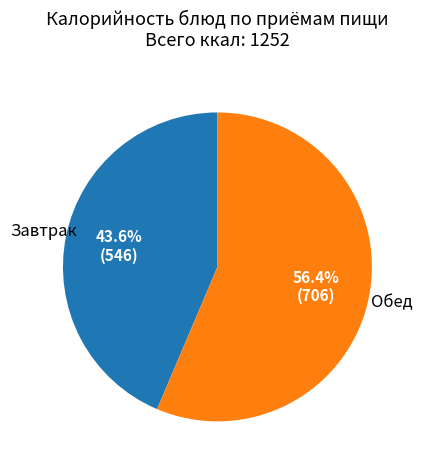

Which has a higher value, Обед or Завтрак?

Обед